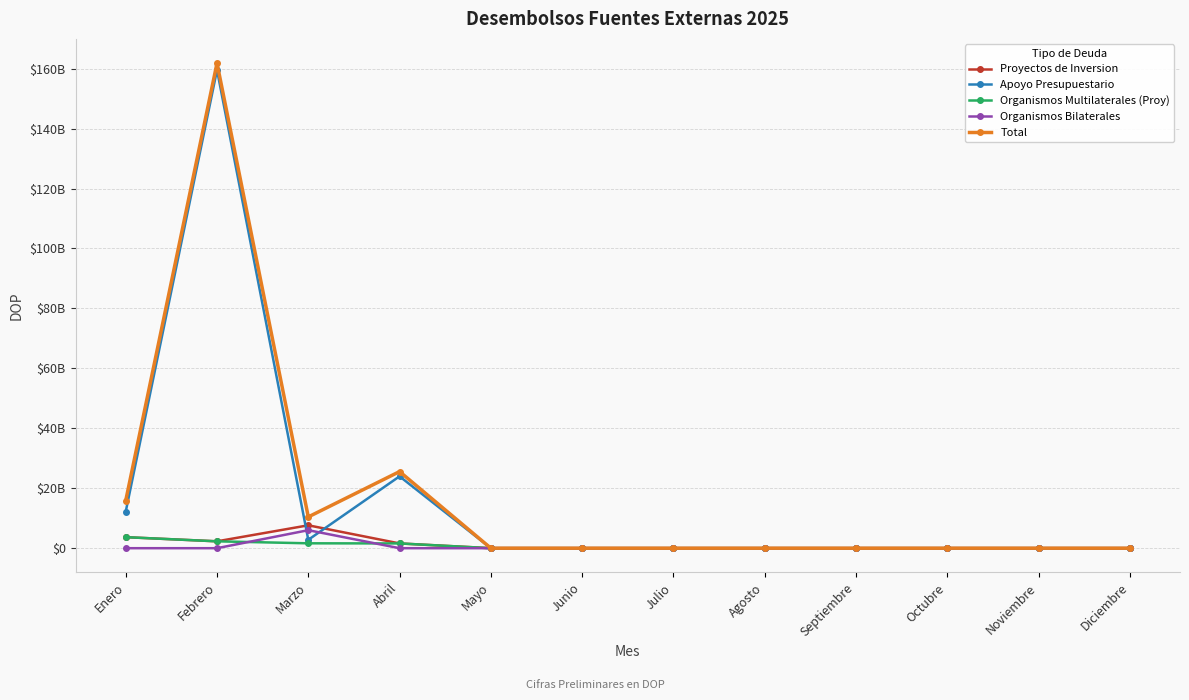

What are all the series names shown in the legend?

Proyectos de Inversion, Apoyo Presupuestario, Organismos Multilaterales (Proy), Organismos Bilaterales, Total